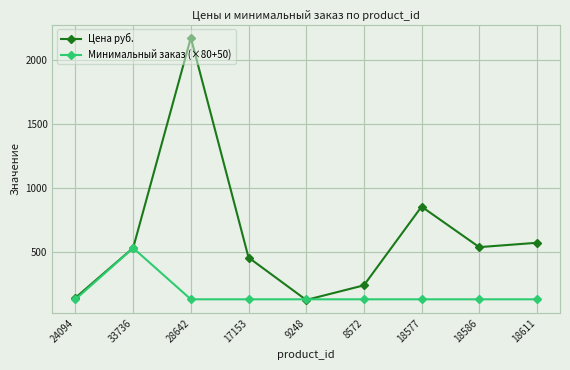

At which label is Цена руб. closest to 1148?

18577